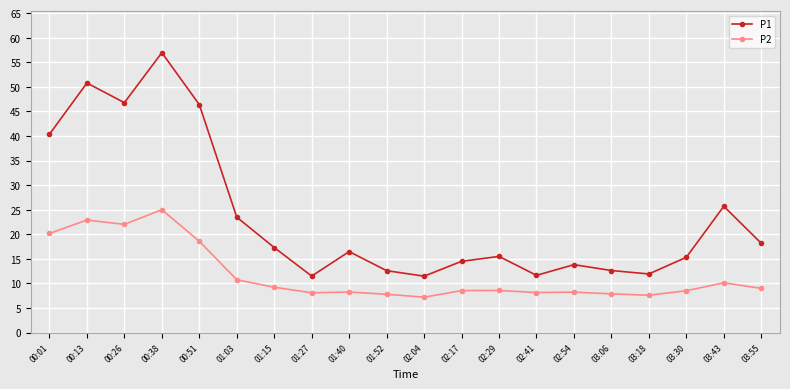

Between 00:13 and 03:43, which series saw the biggest shift?

P1